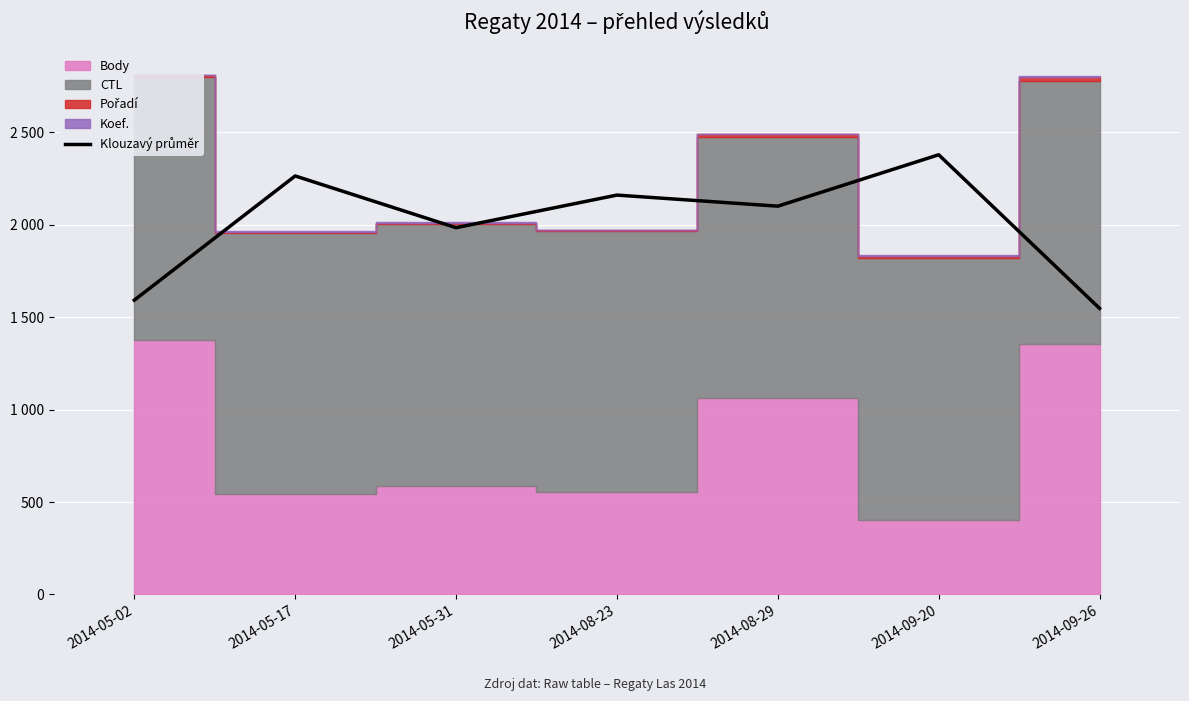

What is the difference between the second highest and minimum values?

716.5